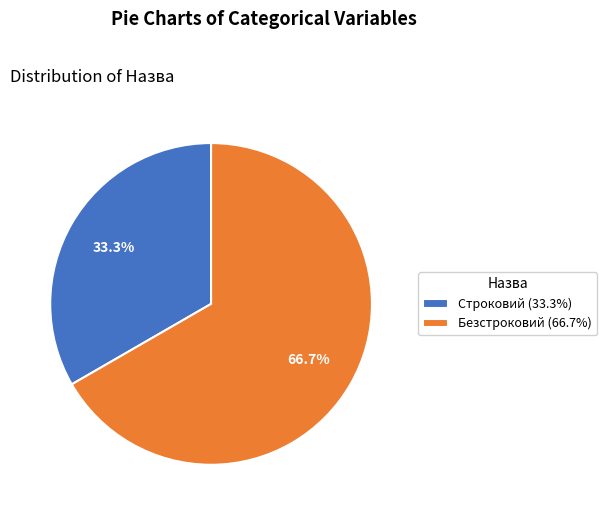

Is there a majority slice in this chart?

Yes